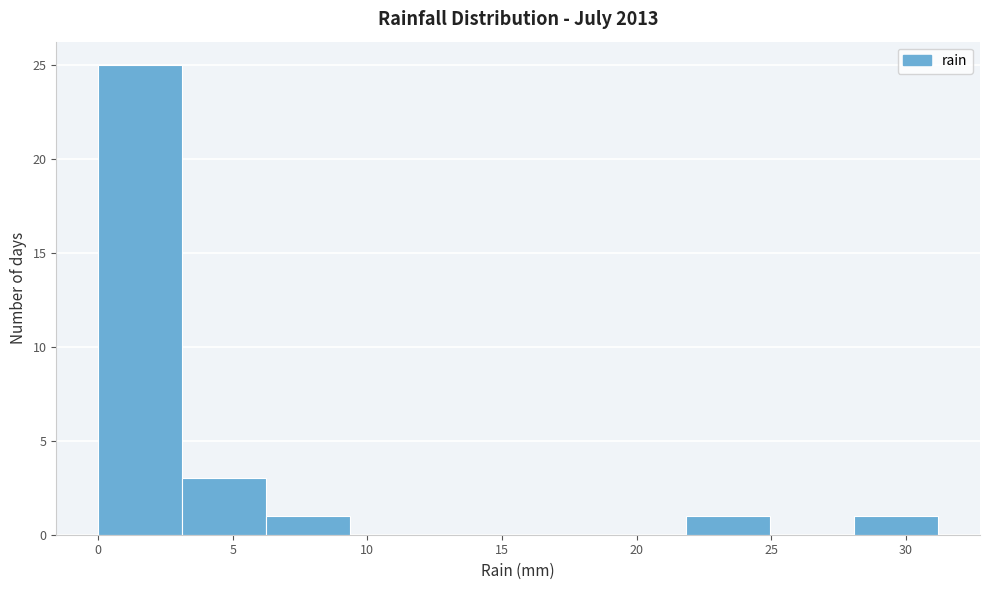

Reading left to right, transcribe this chart: for each bar, give the range it covers on the x-axis and its height. Neither the bar edges nor the heights are printed on the chart, so give them approximately, as read against the axes.

0.0 to 3.0: 25
3.0 to 6.0: 3
6.0 to 9.5: 1
9.5 to 12.5: 0
12.5 to 15.5: 0
15.5 to 18.5: 0
18.5 to 22.0: 0
22.0 to 25.0: 1
25.0 to 28.0: 0
28.0 to 31.0: 1